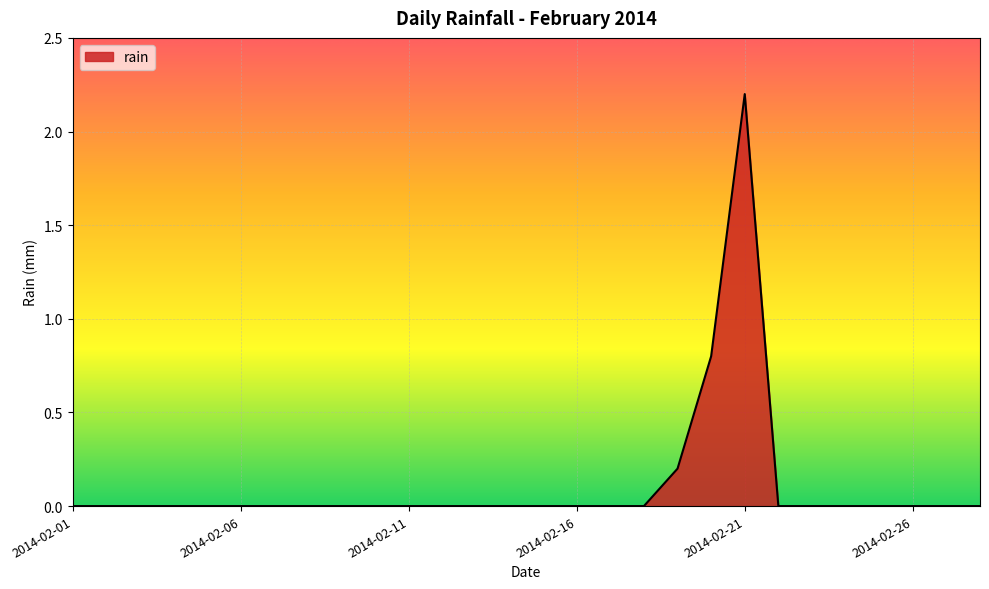

What is the greatest value displayed?

2.2